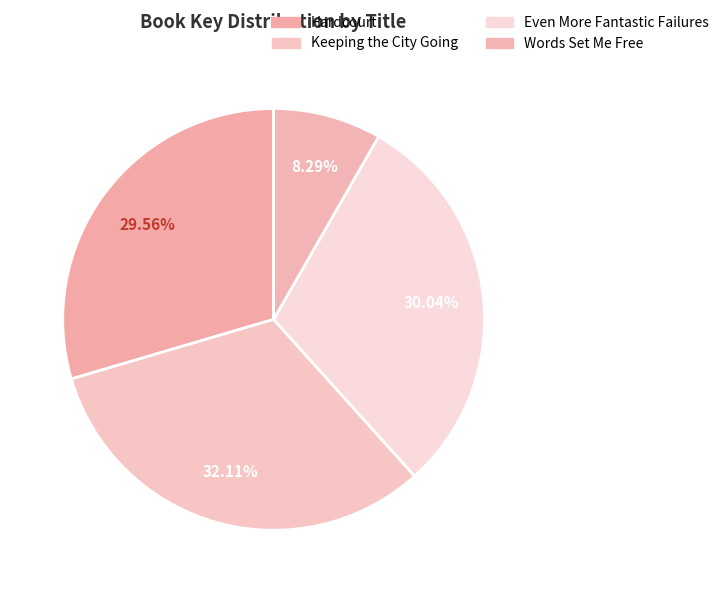

Rank the categories by value from lowest to highest.

Words Set Me Free, Hardcourt, Even More Fantastic Failures, Keeping the City Going